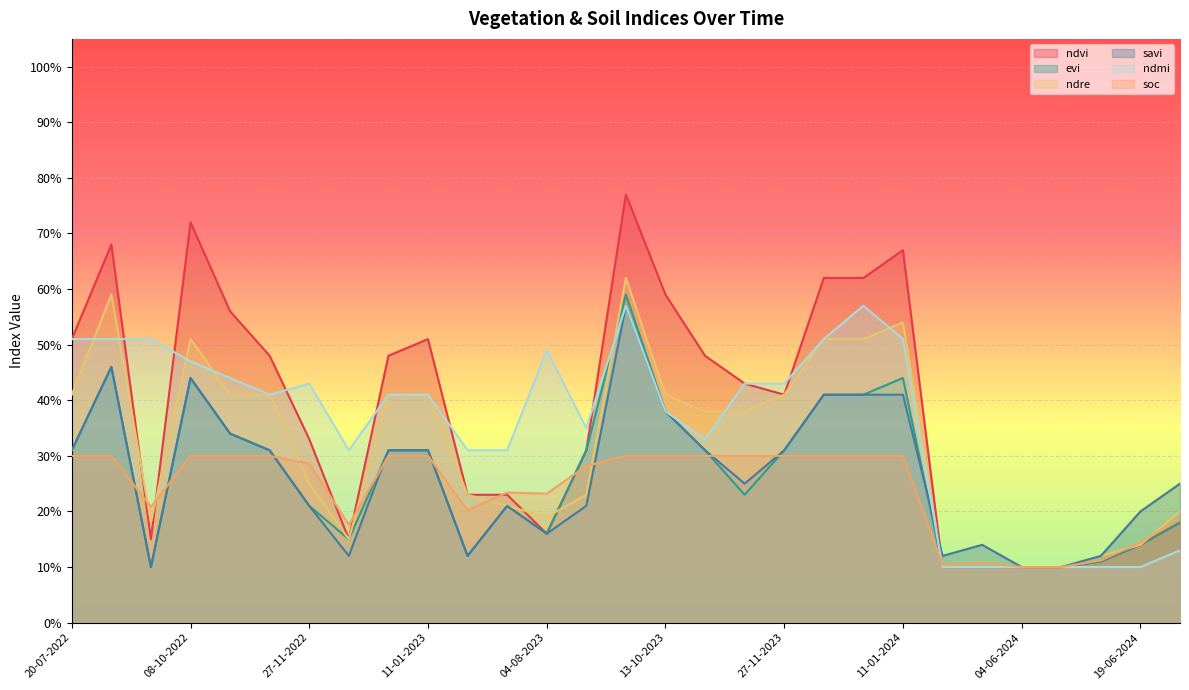

Where is the first local minimum for evi?

28-09-2022